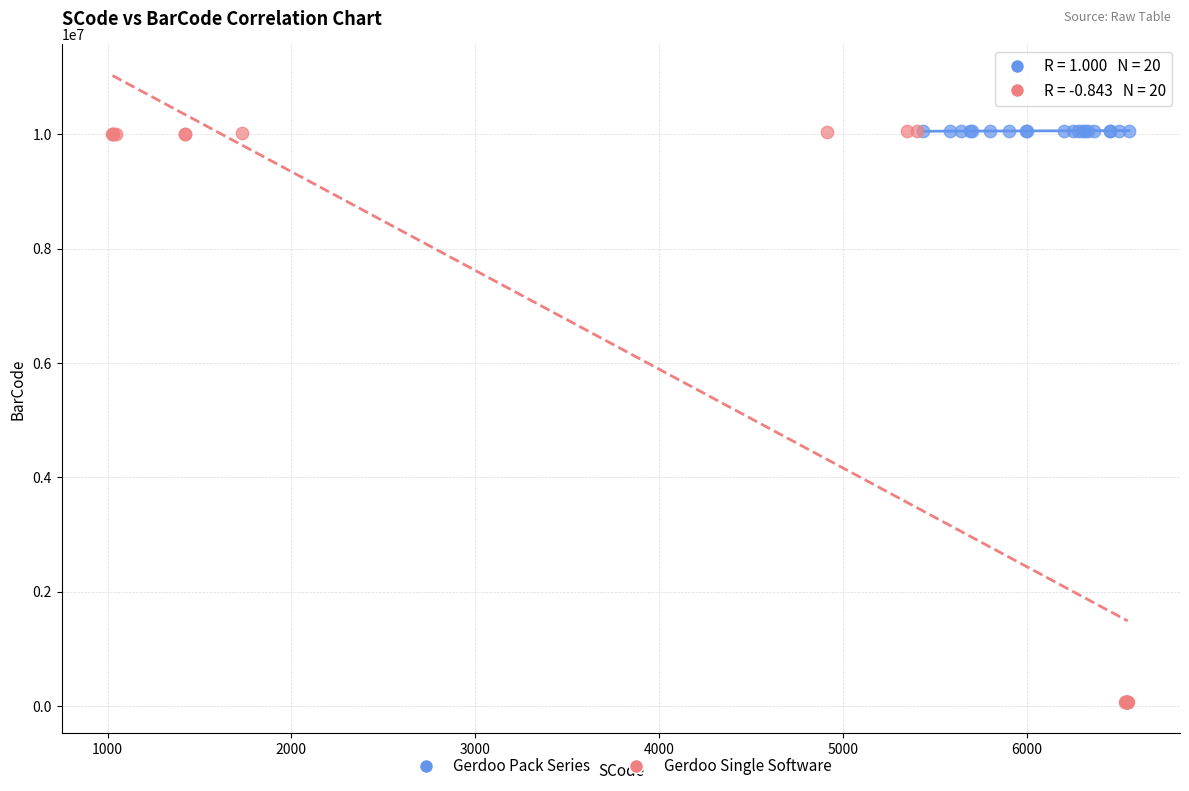

Which series has the widest spread of Y values?

Gerdoo Single Software